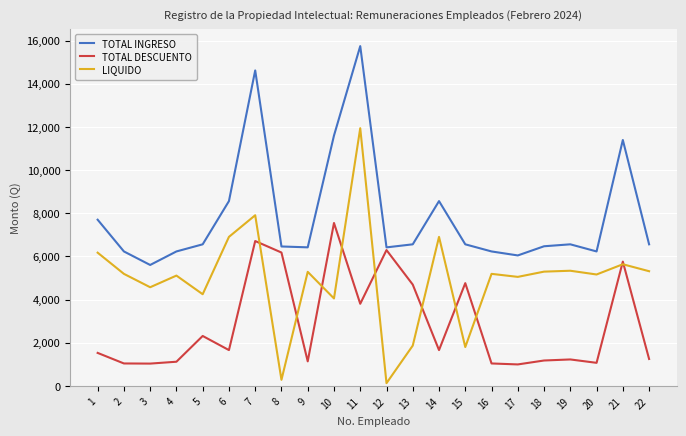

At which label does LIQUIDO reach its minimum?

12